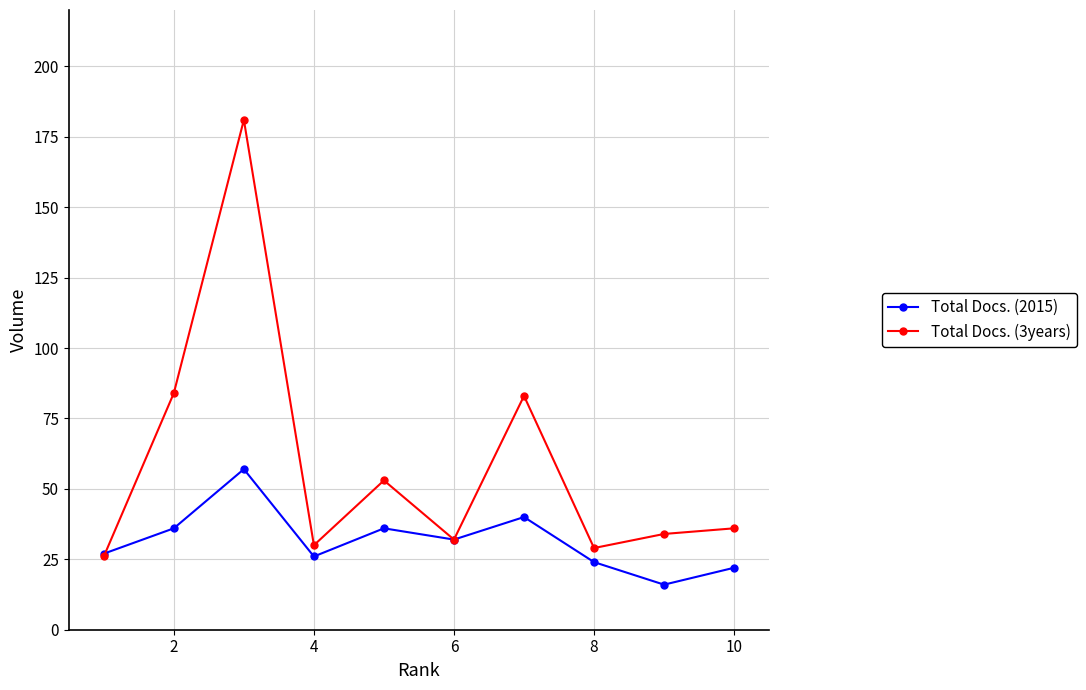

What is the value of the Total Docs. (2015) point at the 7th from the left?

40